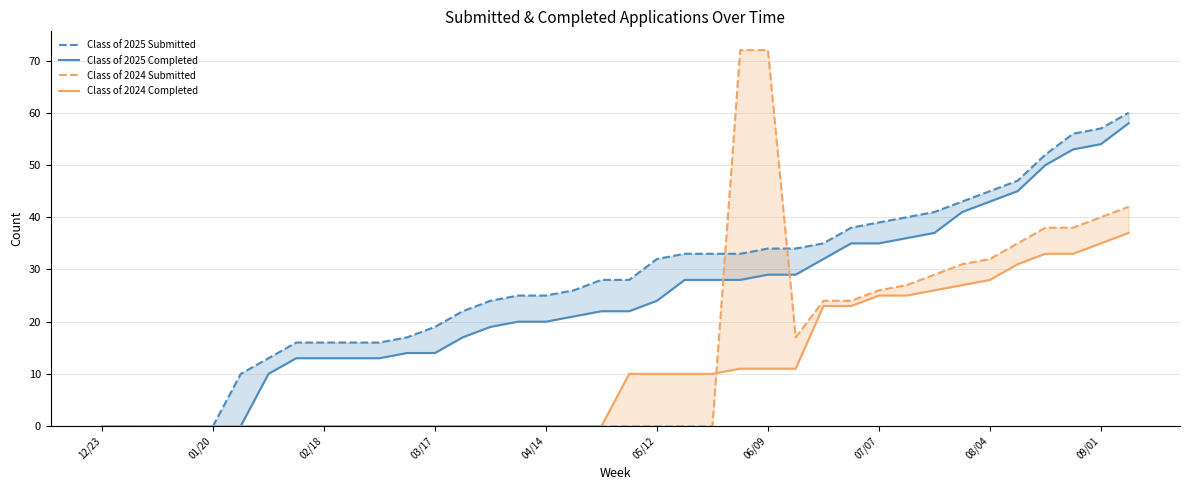

Where is Class of 2025 Submitted nearest to the value 30?

18